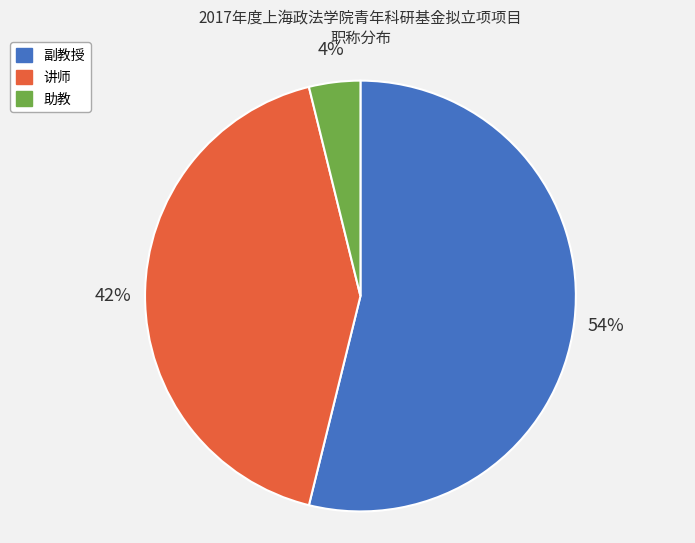

Does 副教授 represent more than half of the total?

Yes